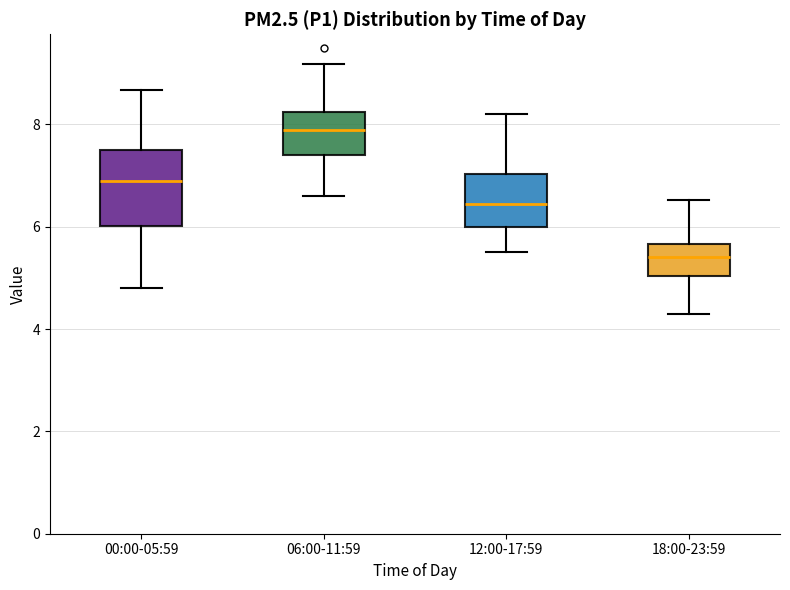

Reading left to right, transcribe this box plot: for each box, give where its median line is, the range the box spans, and where its two whiskers end, as read against the y-axis. The values are not printed on the chart, so give them approximately, as read against the axis.

00:00-05:59: median 6.8, box 6.0 to 7.6, whiskers 4.8 to 8.6
06:00-11:59: median 7.8, box 7.4 to 8.2, whiskers 6.6 to 9.2
12:00-17:59: median 6.4, box 6.0 to 7.0, whiskers 5.6 to 8.2
18:00-23:59: median 5.4, box 5.0 to 5.6, whiskers 4.4 to 6.6